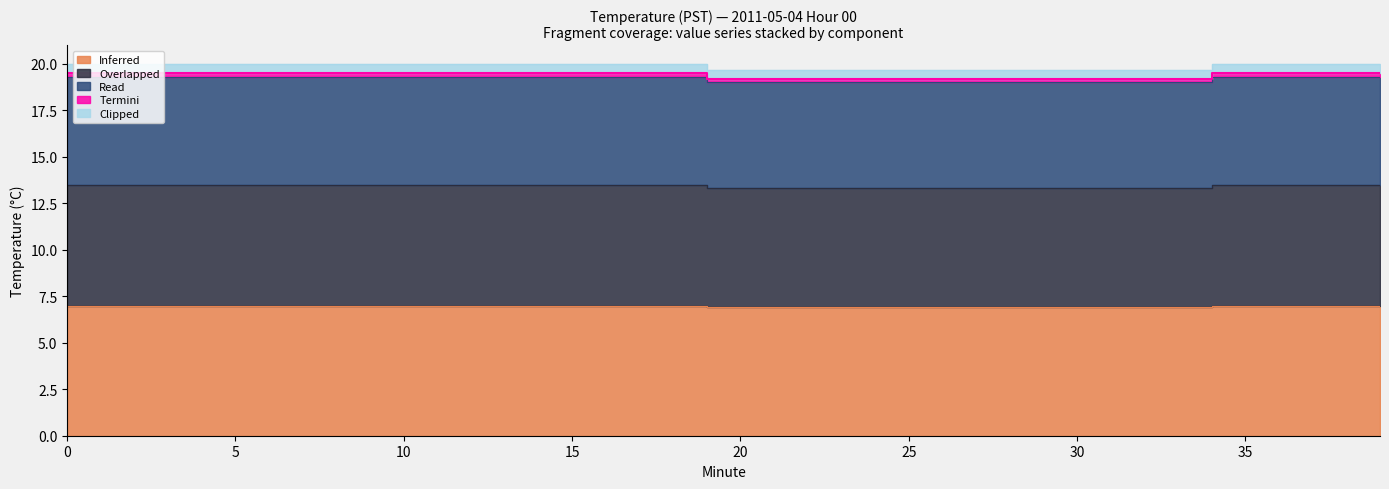

Between 22 and 14, which is larger?

14